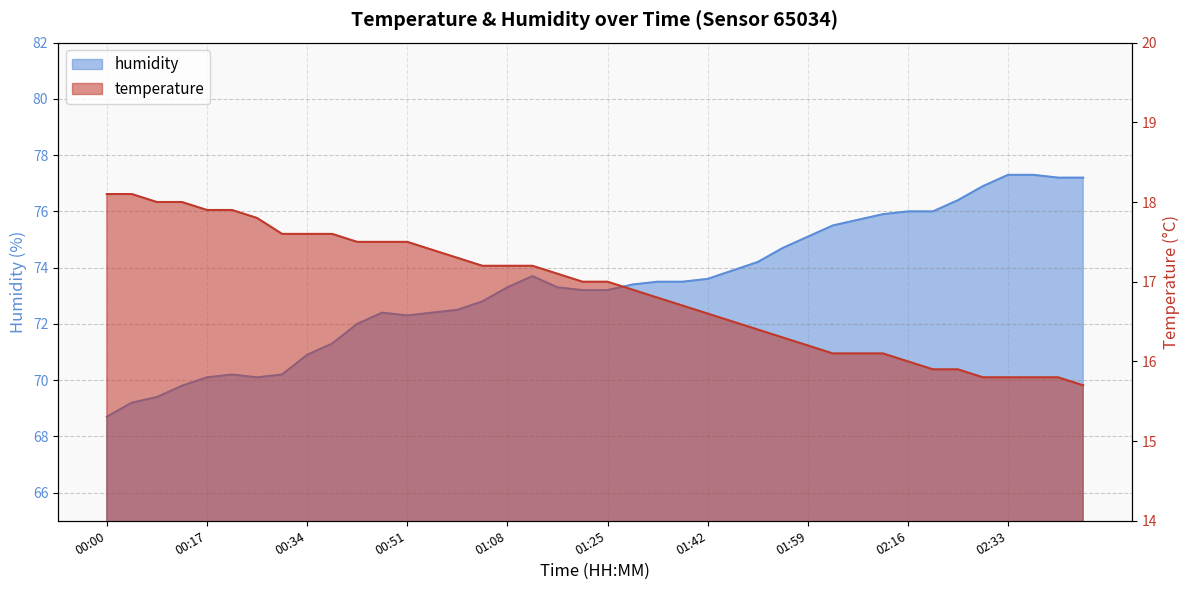

Which series has the widest spread of values?

humidity